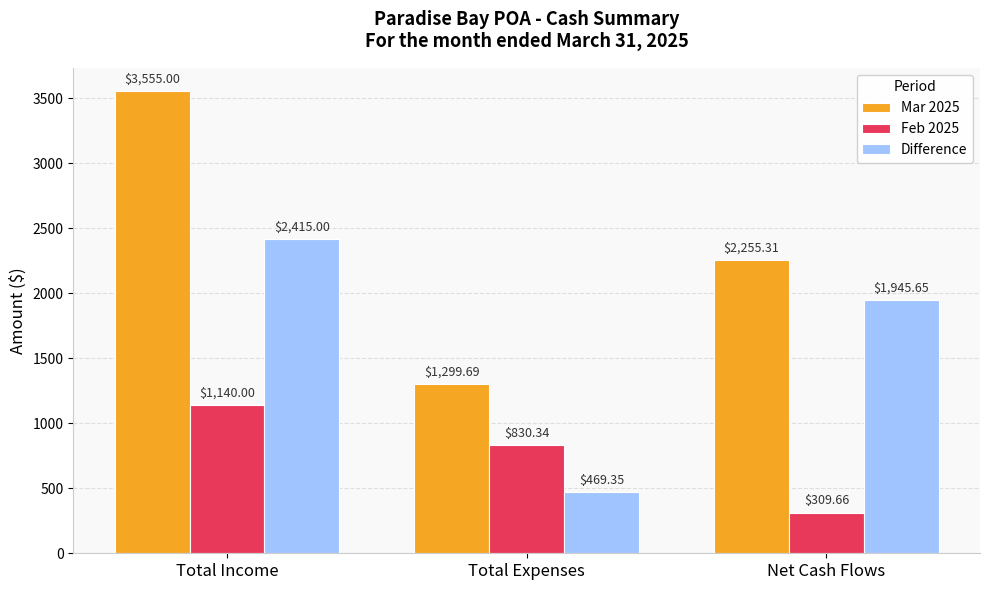

At Total Expenses, list the series in order from smallest to largest.

Difference, Feb 2025, Mar 2025